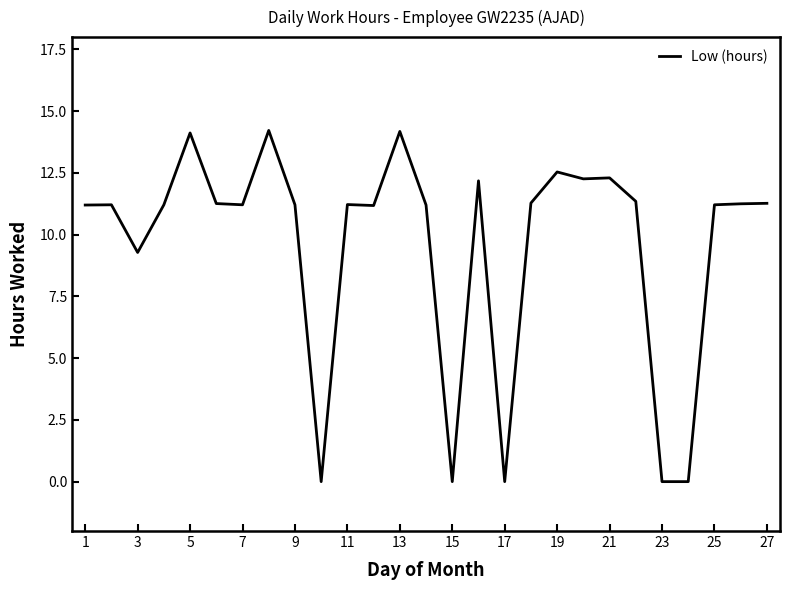

Does the chart have visible grid lines?

No